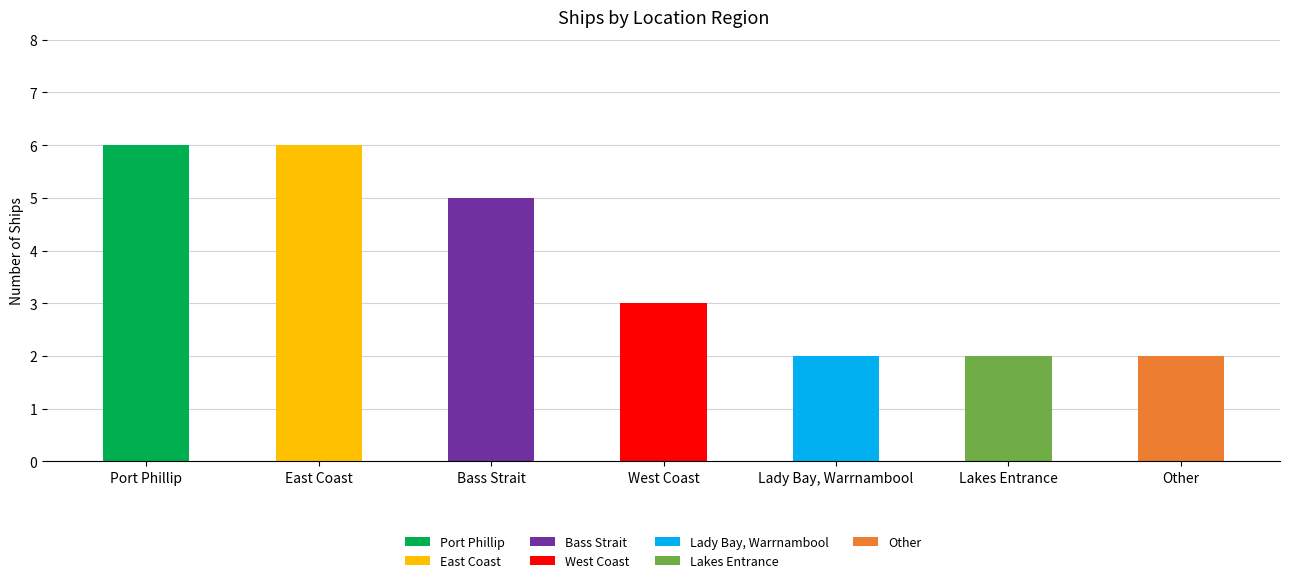

The chart shows a value of 6 at East Coast. True or false?

True